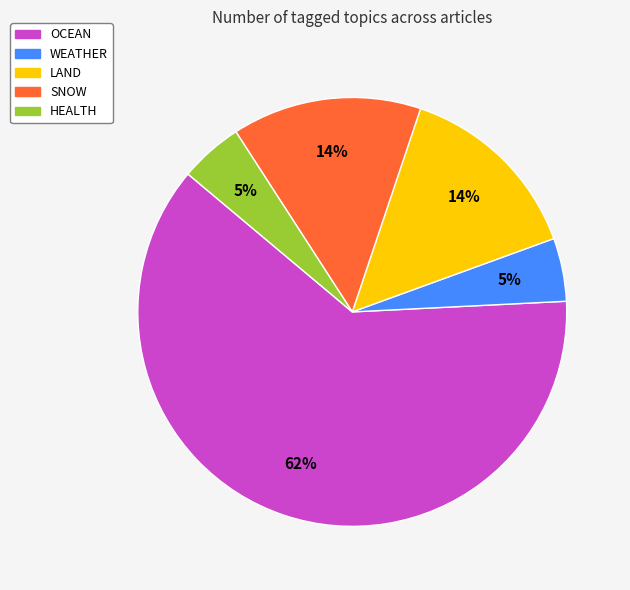

The SNOW slice represents 6% of the pie. True or false?

False